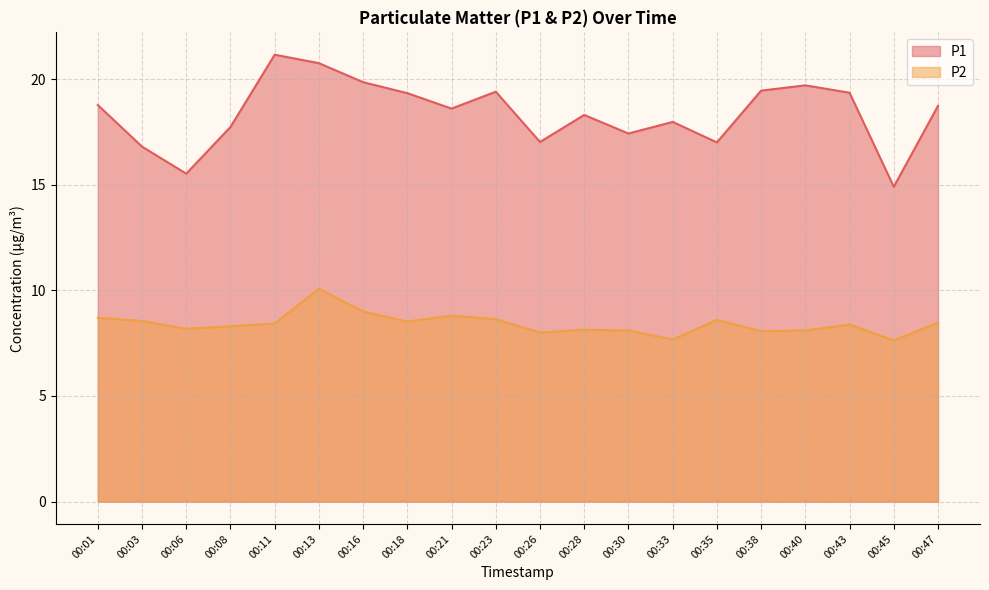

List the series in order of their overall mean, highest first.

P1, P2